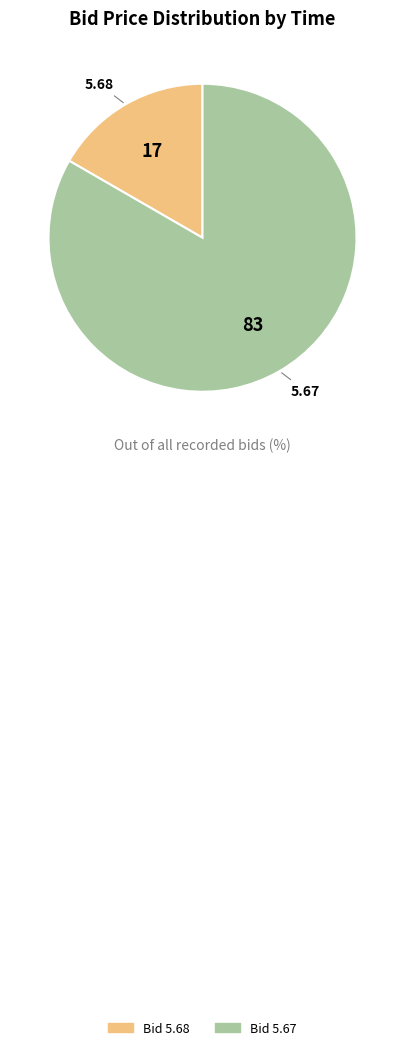

Does any single category account for the majority?

Yes